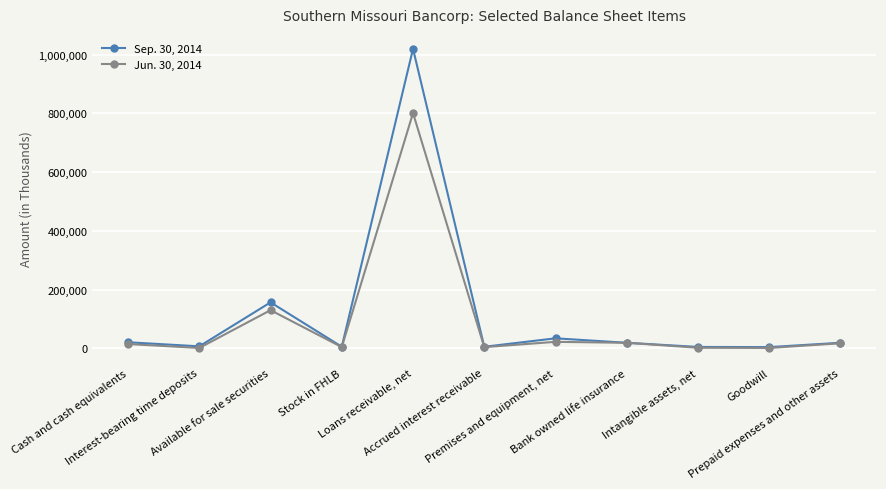

Rank the series by their maximum value, from highest to lowest.

Sep. 30, 2014, Jun. 30, 2014